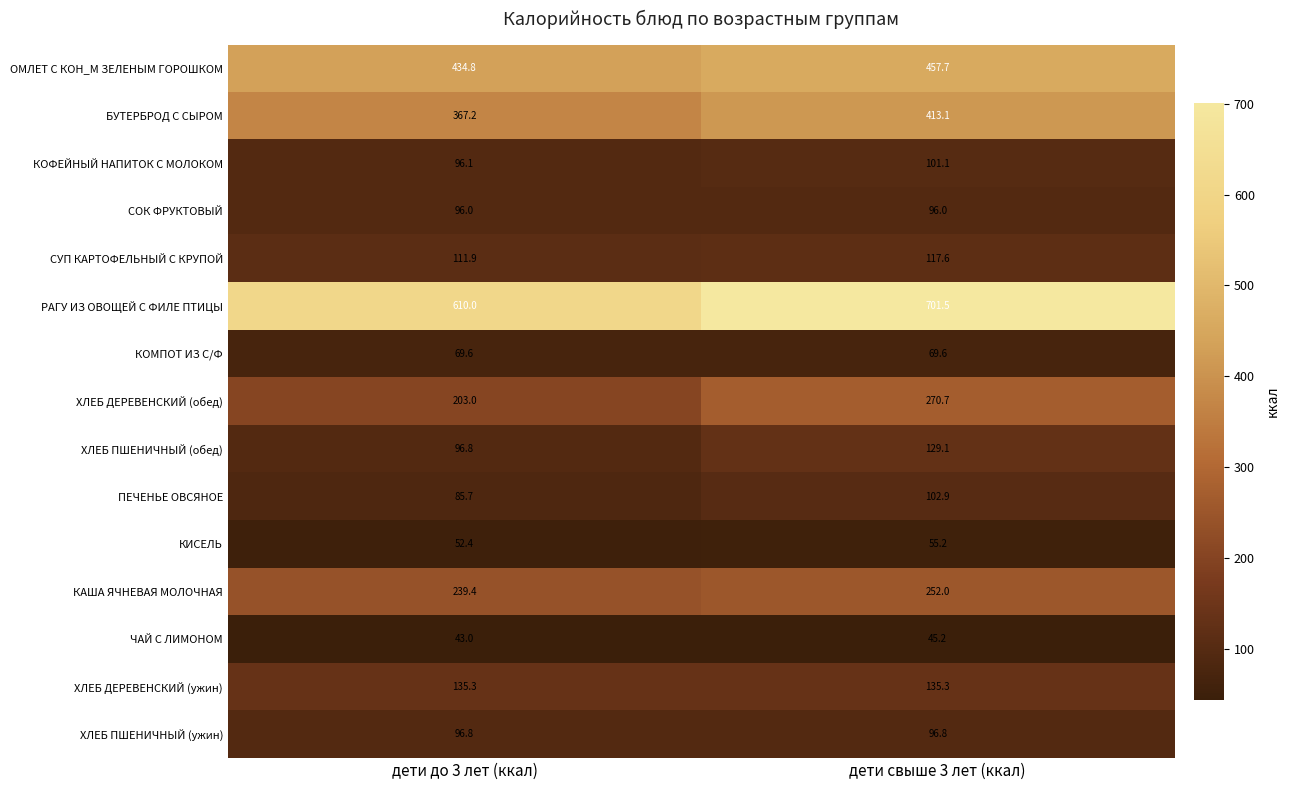

Reading left to right, transcribe all the data shown in this chart.

ОМЛЕТ С КОН_М ЗЕЛЕНЫМ ГОРОШКОМ: 434.8	457.7
БУТЕРБРОД С СЫРОМ: 367.2	413.1
КОФЕЙНЫЙ НАПИТОК С МОЛОКОМ: 96.1	101.1
СОК ФРУКТОВЫЙ: 96.0	96.0
СУП КАРТОФЕЛЬНЫЙ С КРУПОЙ: 111.9	117.6
РАГУ ИЗ ОВОЩЕЙ С ФИЛЕ ПТИЦЫ: 610.0	701.5
КОМПОТ ИЗ С/Ф: 69.6	69.6
ХЛЕБ ДЕРЕВЕНСКИЙ (обед): 203.0	270.7
ХЛЕБ ПШЕНИЧНЫЙ (обед): 96.8	129.1
ПЕЧЕНЬЕ ОВСЯНОЕ: 85.7	102.9
КИСЕЛЬ: 52.4	55.2
КАША ЯЧНЕВАЯ МОЛОЧНАЯ: 239.4	252.0
ЧАЙ С ЛИМОНОМ: 43.0	45.2
ХЛЕБ ДЕРЕВЕНСКИЙ (ужин): 135.3	135.3
ХЛЕБ ПШЕНИЧНЫЙ (ужин): 96.8	96.8